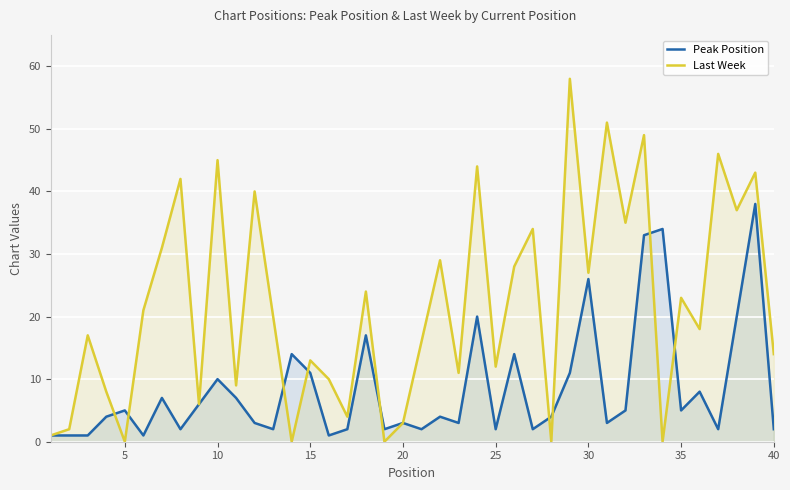

True or false: Peak Position has a value of 4 at 30.

False